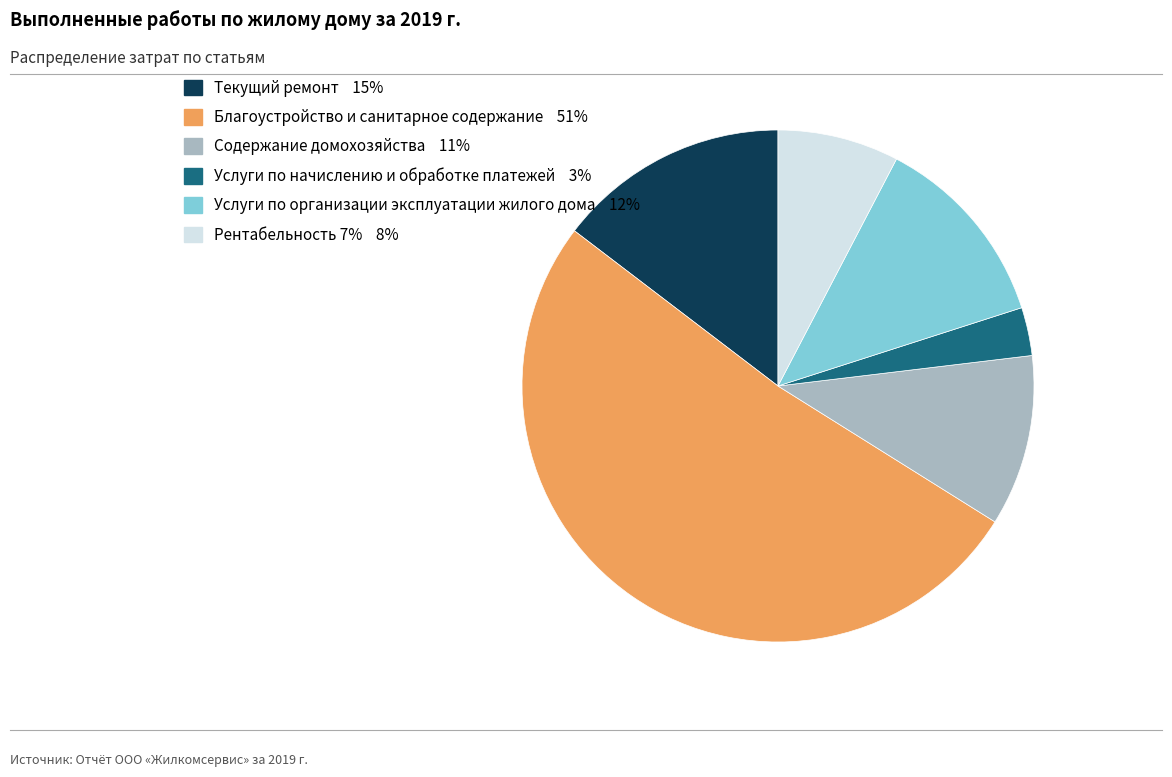

Is Благоустройство и санитарное содержание the majority of the pie?

Yes